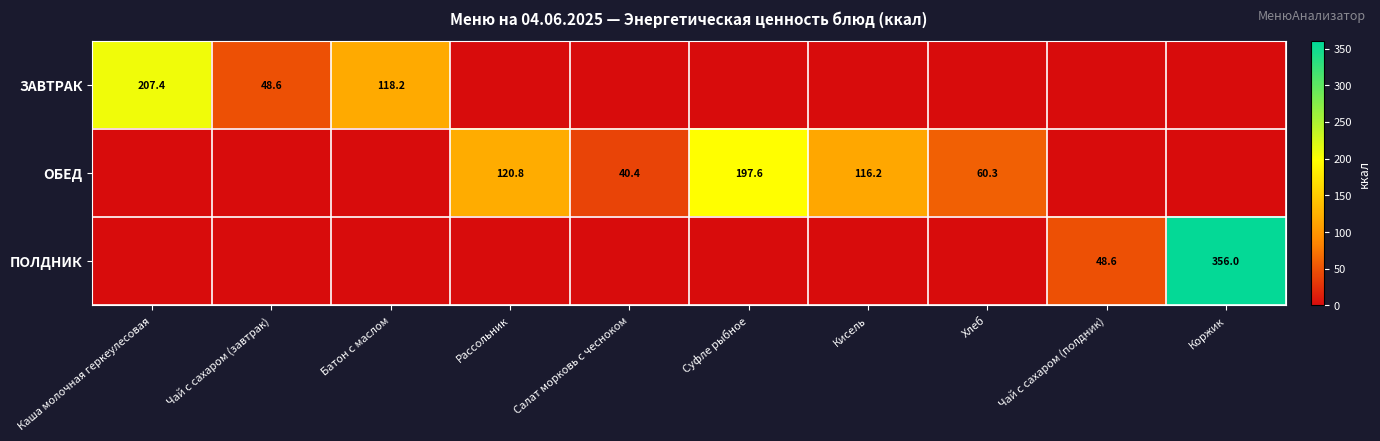

The value of ПОЛДНИК at Чай с сахаром (полдник) is 48.6. True or false?

True